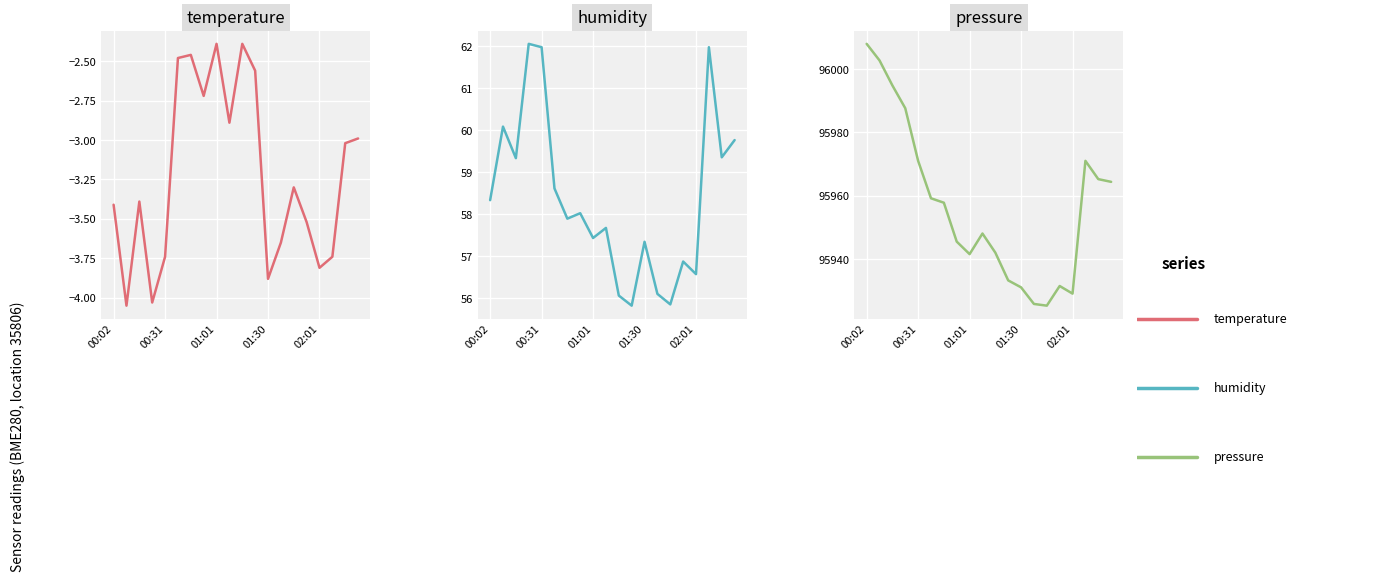

How many series are shown in this chart?

3